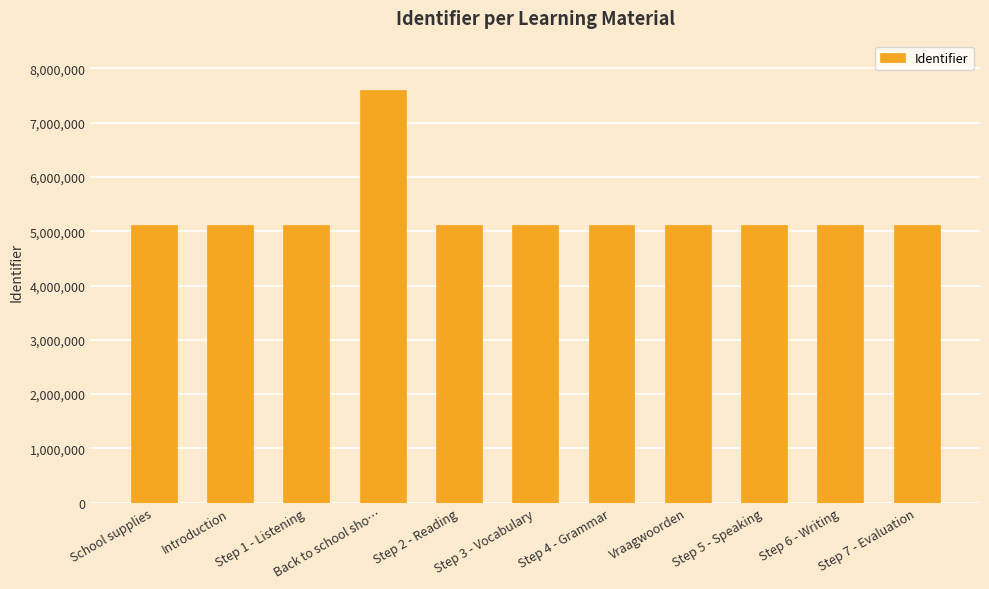

What is the difference between the values at Step 4 - Grammar and Vraagwoorden?

4